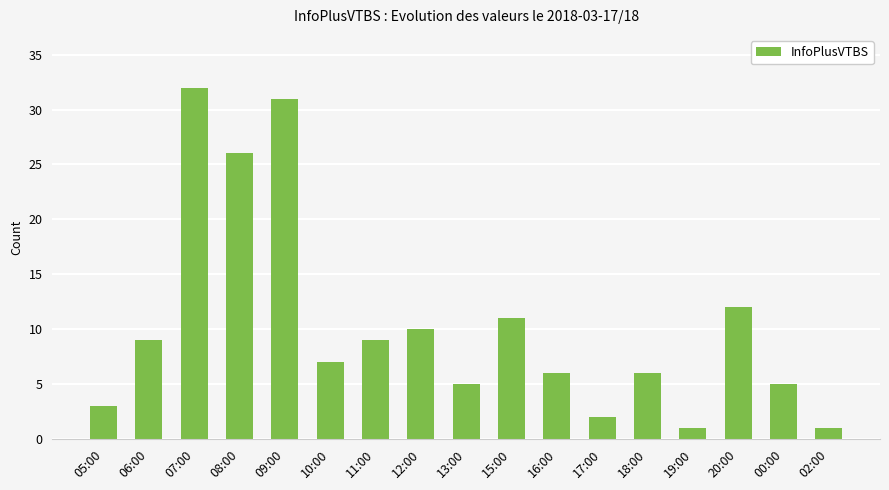

Reading left to right, what are all the values shown in this chart?

05:00=3	06:00=9	07:00=32	08:00=26	09:00=31	10:00=7	11:00=9	12:00=10	13:00=5	15:00=11	16:00=6	17:00=2	18:00=6	19:00=1	20:00=12	00:00=5	02:00=1